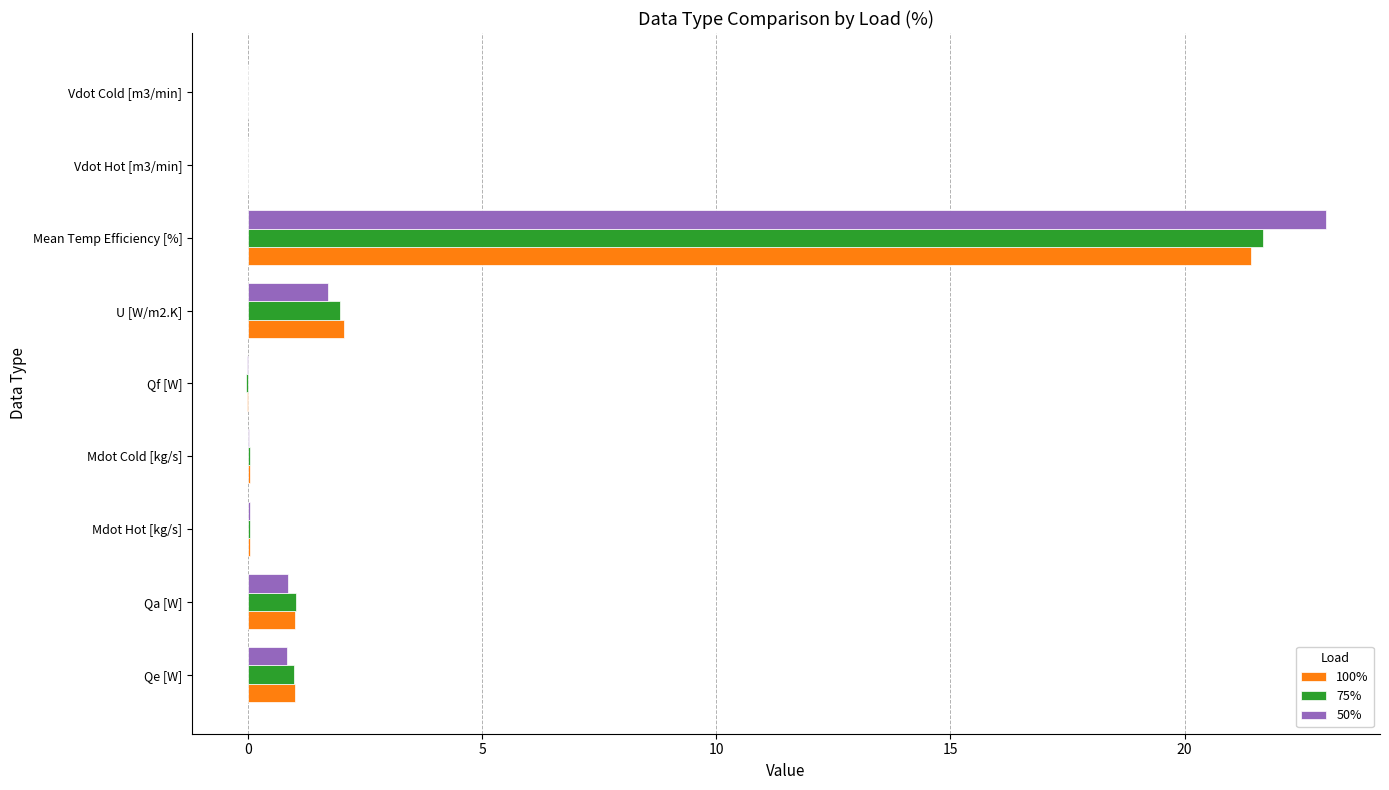

The value of 50% at Mdot Cold [kg/s] is 0.0. True or false?

True